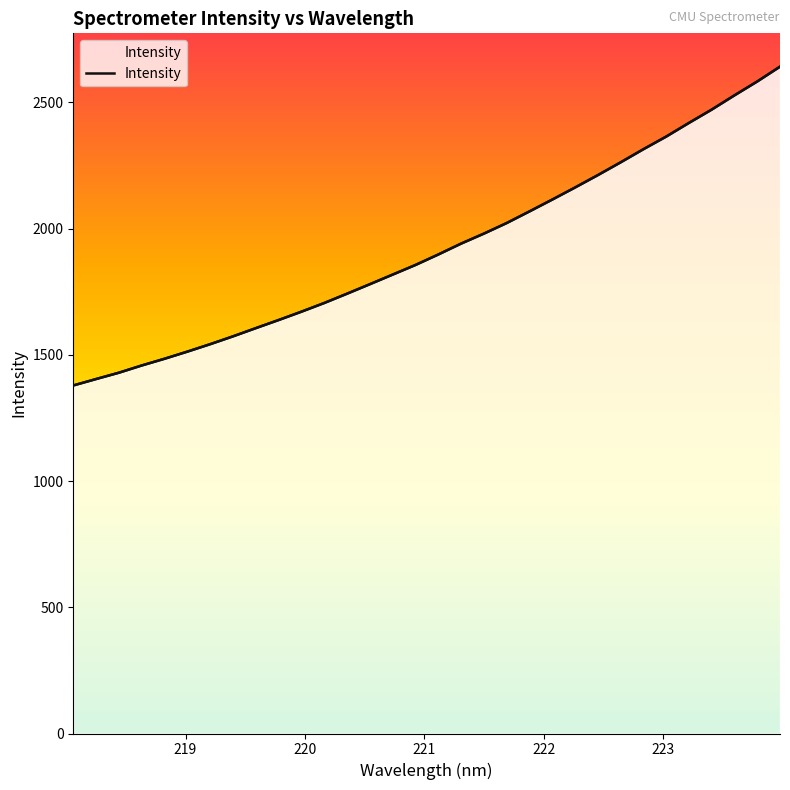

What is the smallest value displayed?

1378.7